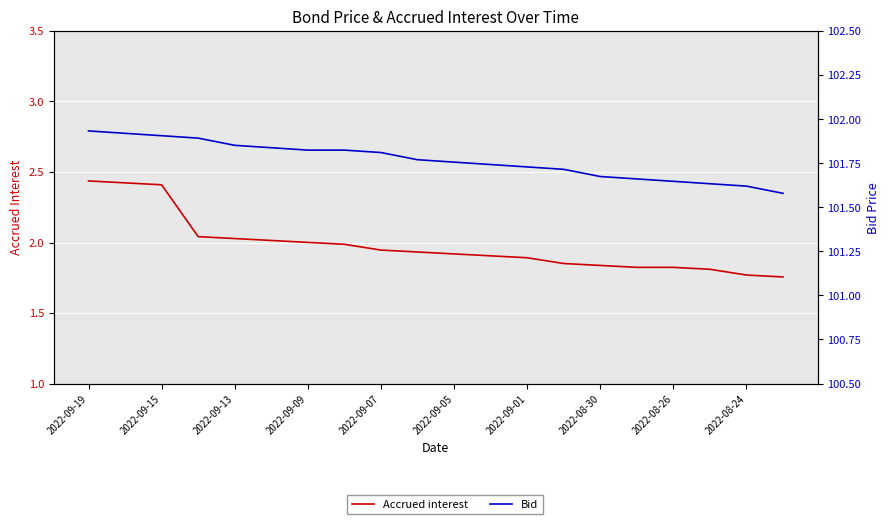

Is the value of Bid at 2022-08-30 greater than the value of Accrued interest at 2022-09-19?

Yes